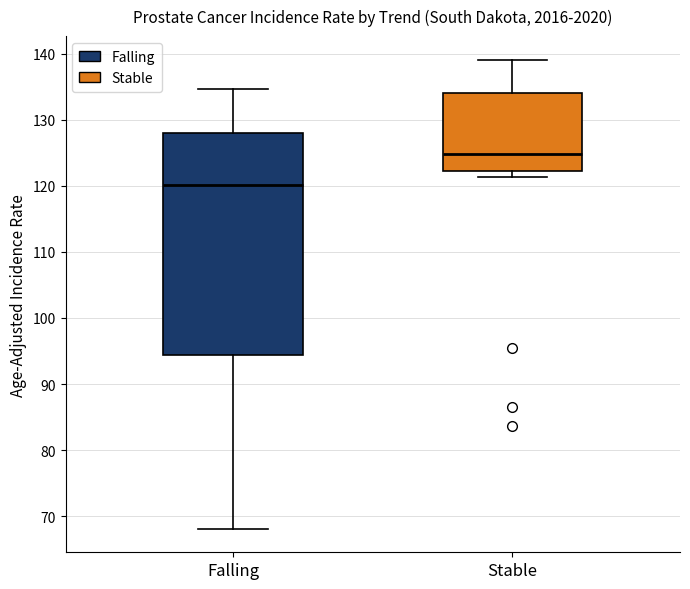

Where is the upper edge of the box for Stable on the y-axis? The values are not printed on the chart, so give them approximately, as read against the axis.

134